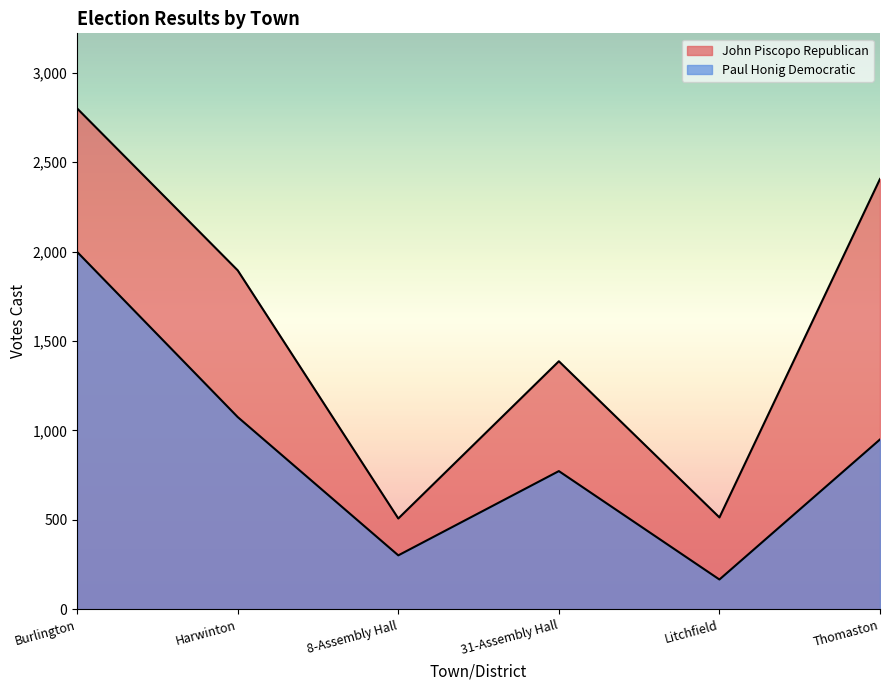

What is the difference between the Paul Honig Democratic values at 31-Assembly Hall and Thomaston?

177